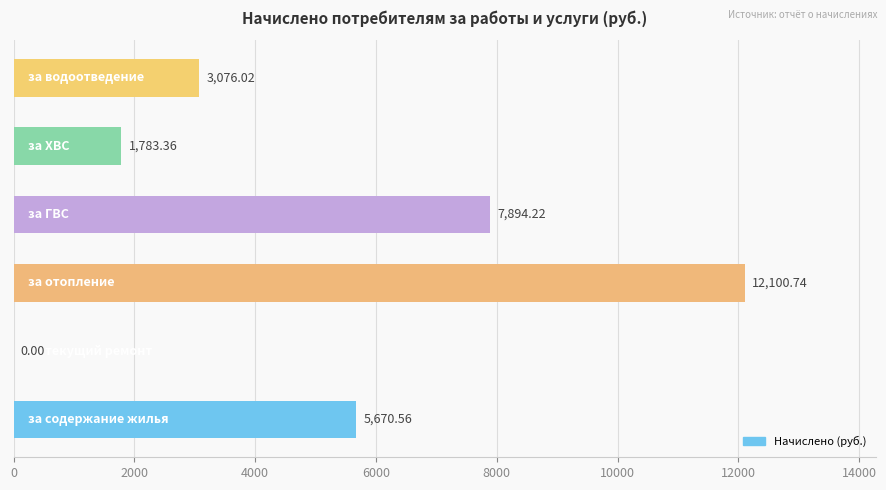

What is the difference between the second highest and minimum values?

7894.2